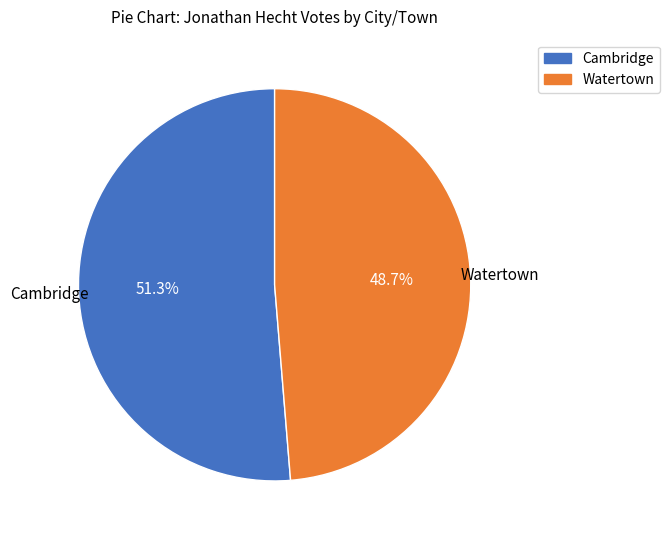

What is the largest slice in the pie chart?

Cambridge